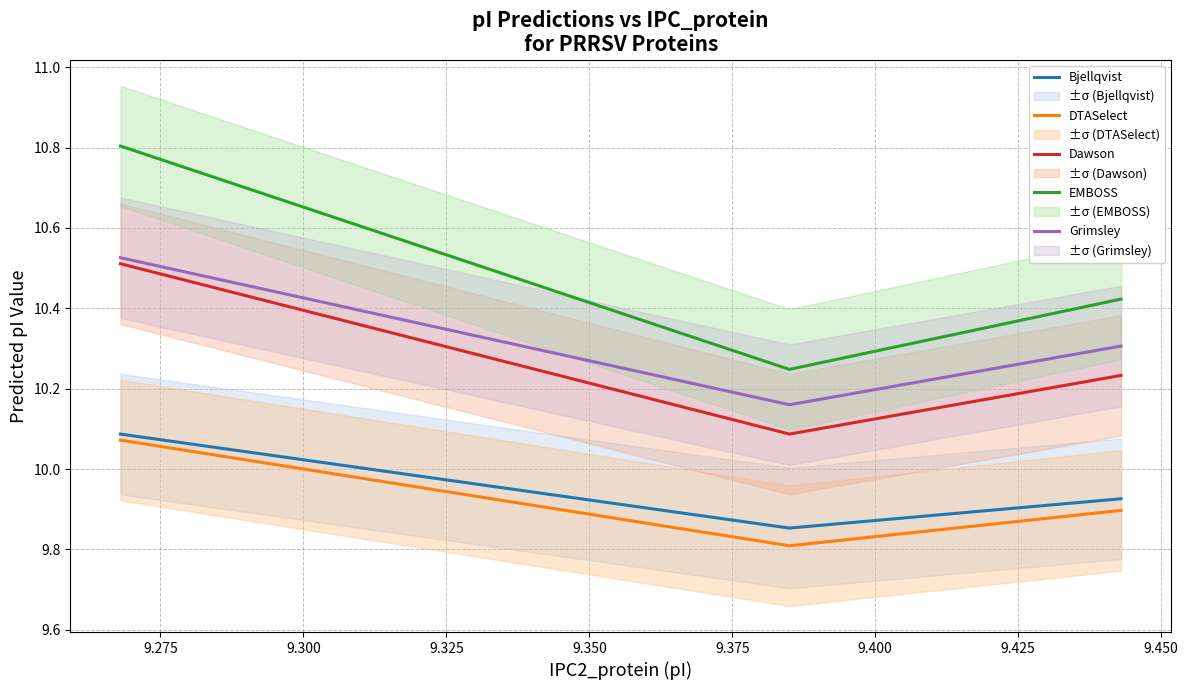

What is the maximum value for EMBOSS?

10.8